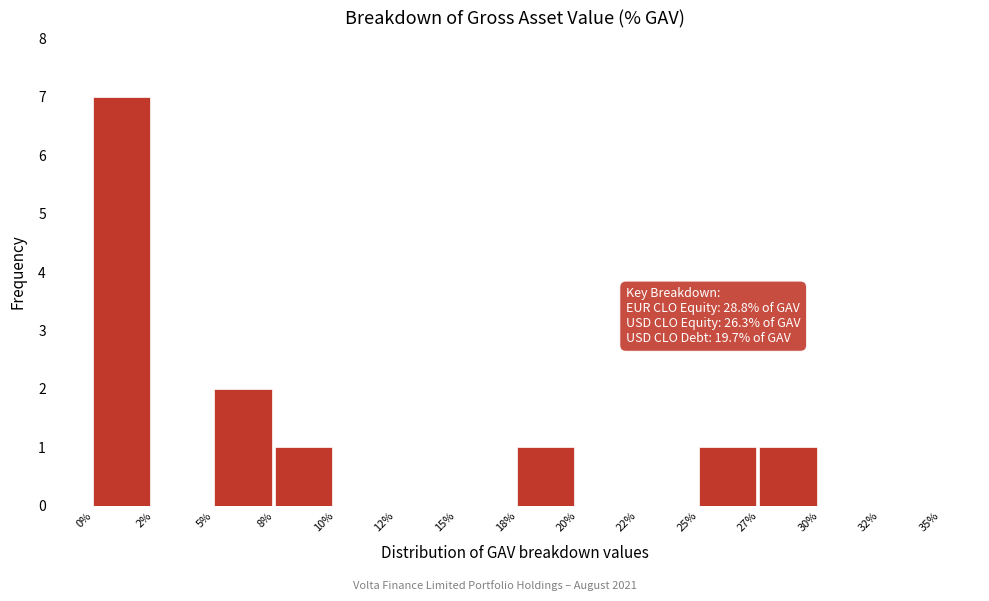

Reading left to right, transcribe all the data shown in this chart.

0%=7	2%=0	5%=2	8%=1	10%=0	12%=0	15%=0	18%=1	20%=0	22%=0	25%=1	27%=1	30%=0	32%=0